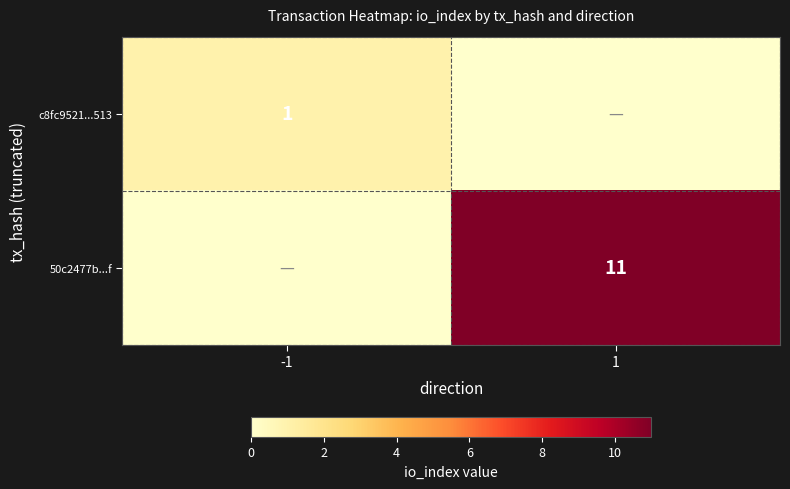

The c8fc9521...513 series shows 1 at -1. True or false?

True